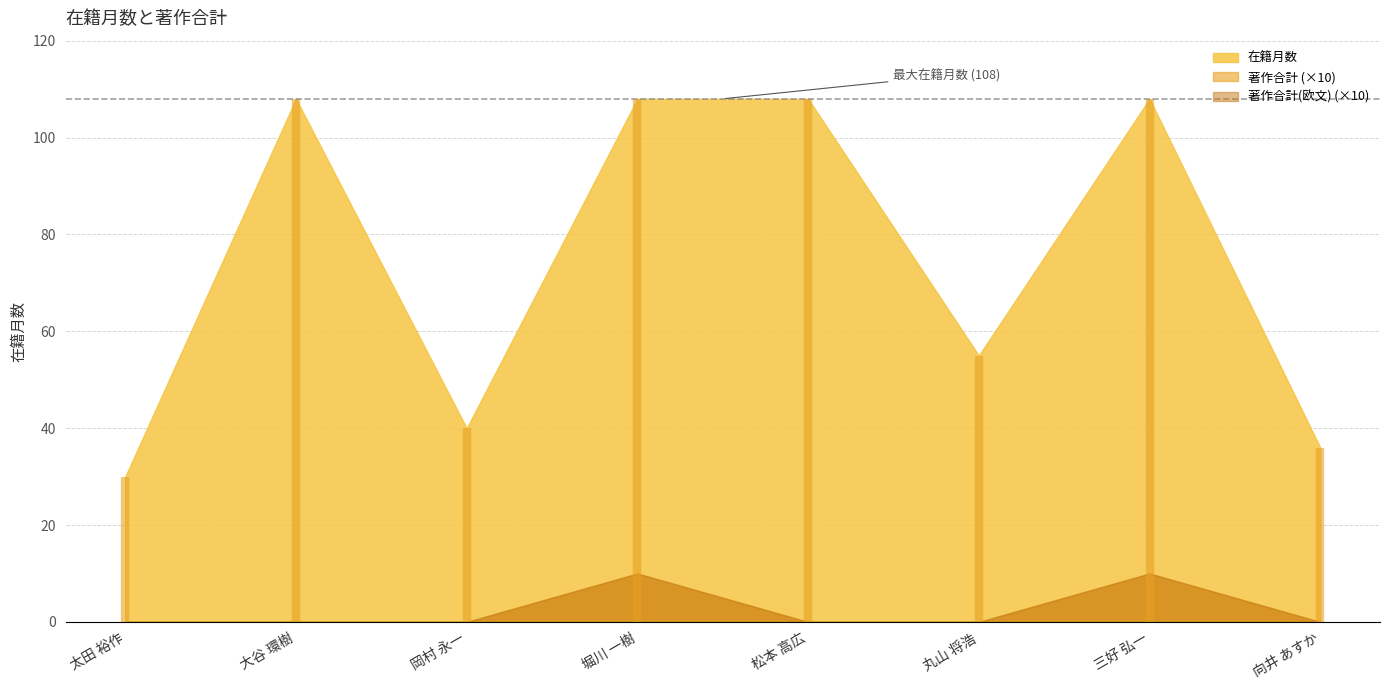

What is the label of the 4th point from the left?

堀川 一樹